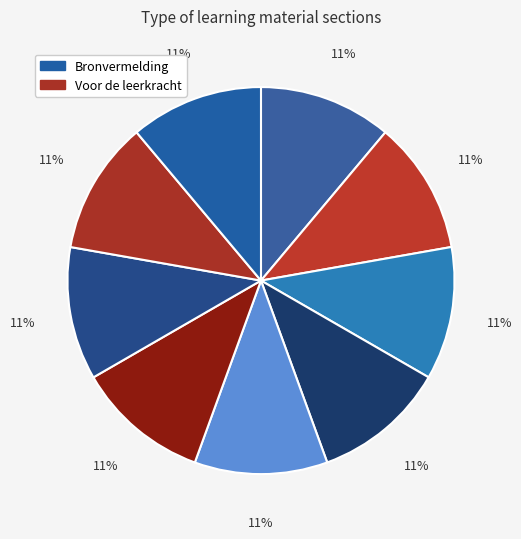

How many slices are in this pie chart?

9